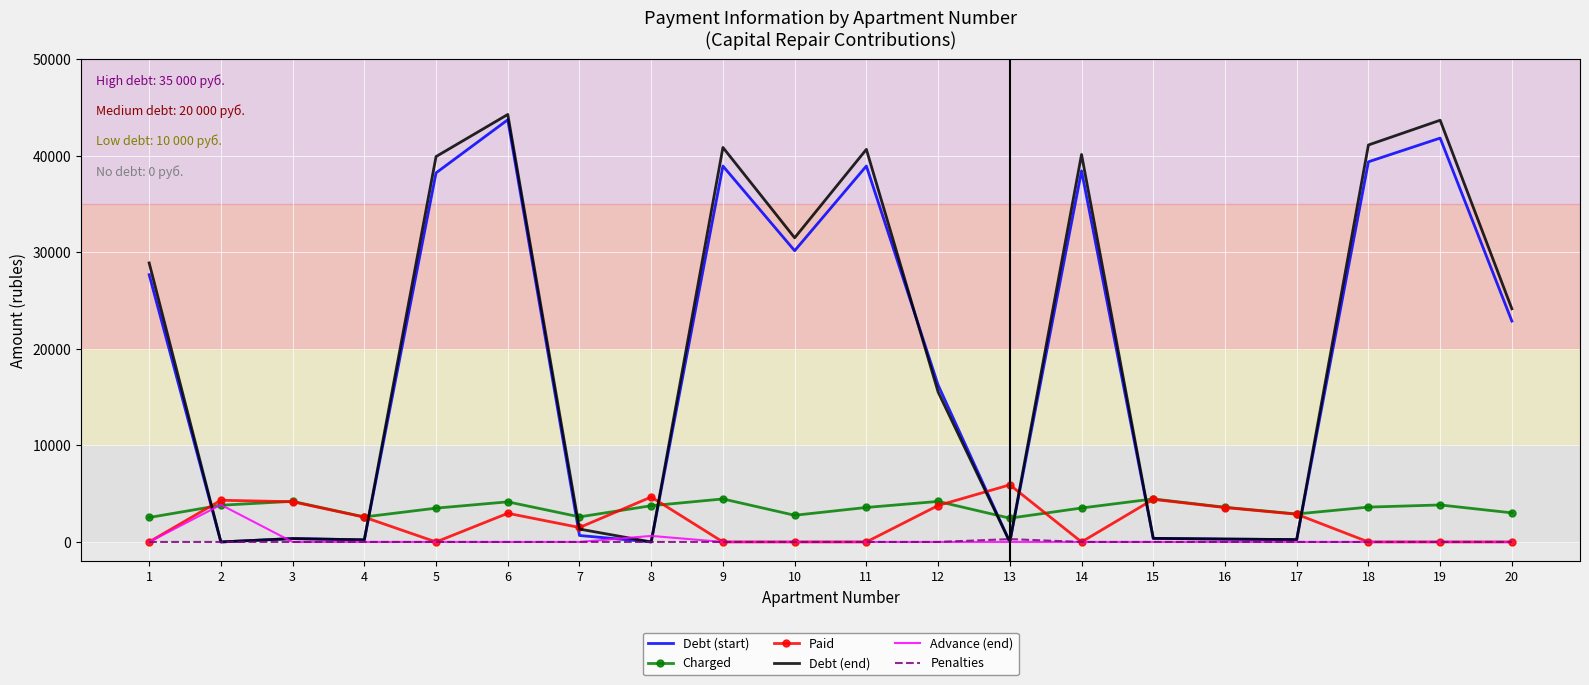

What is the greatest value displayed?

44288.5